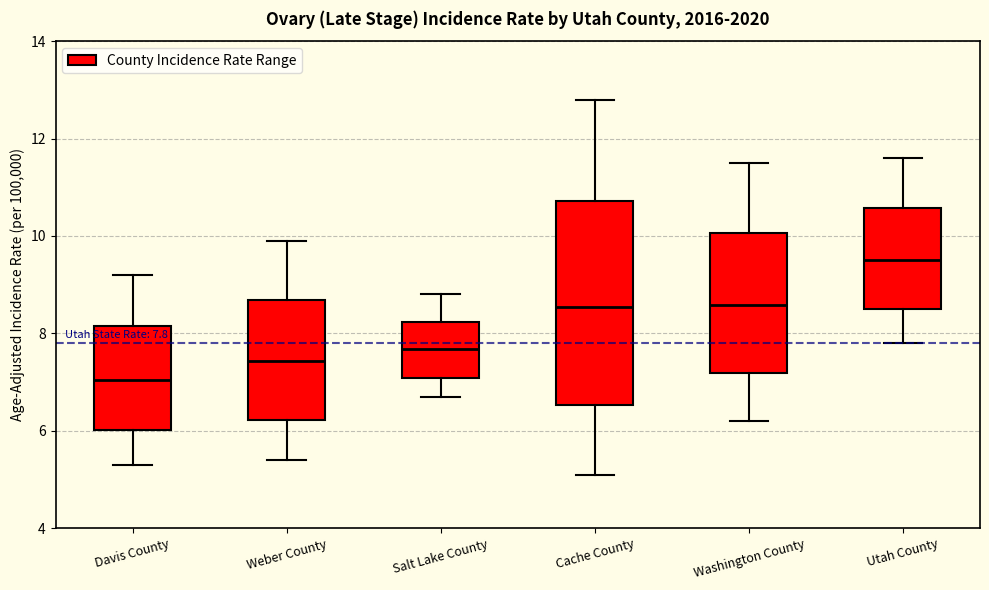

Which box is the tallest, from its lower edge to its upper edge?

Cache County